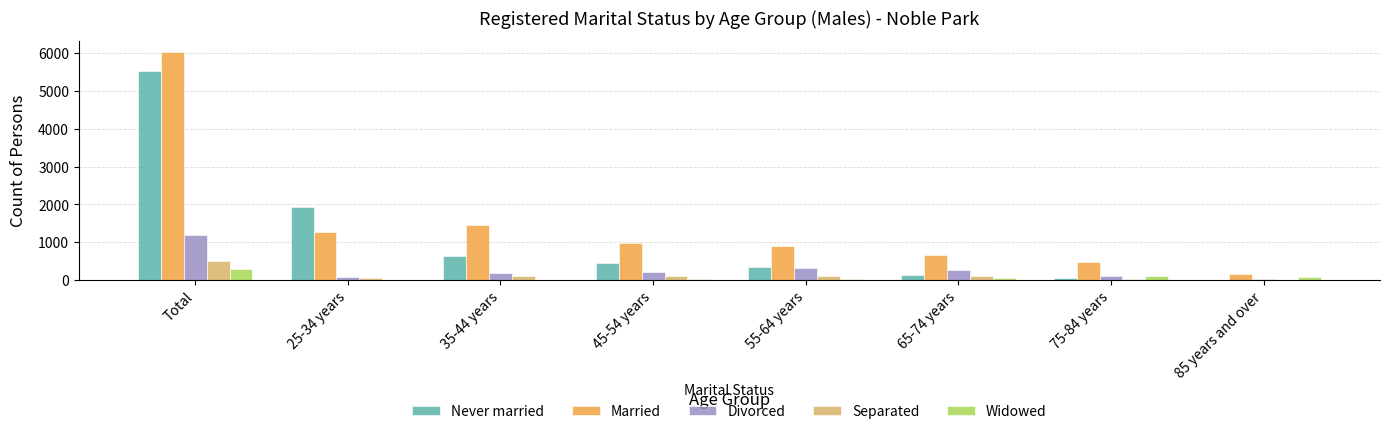

What is the difference between the Divorced values at 85 years and over and 55-64 years?

288